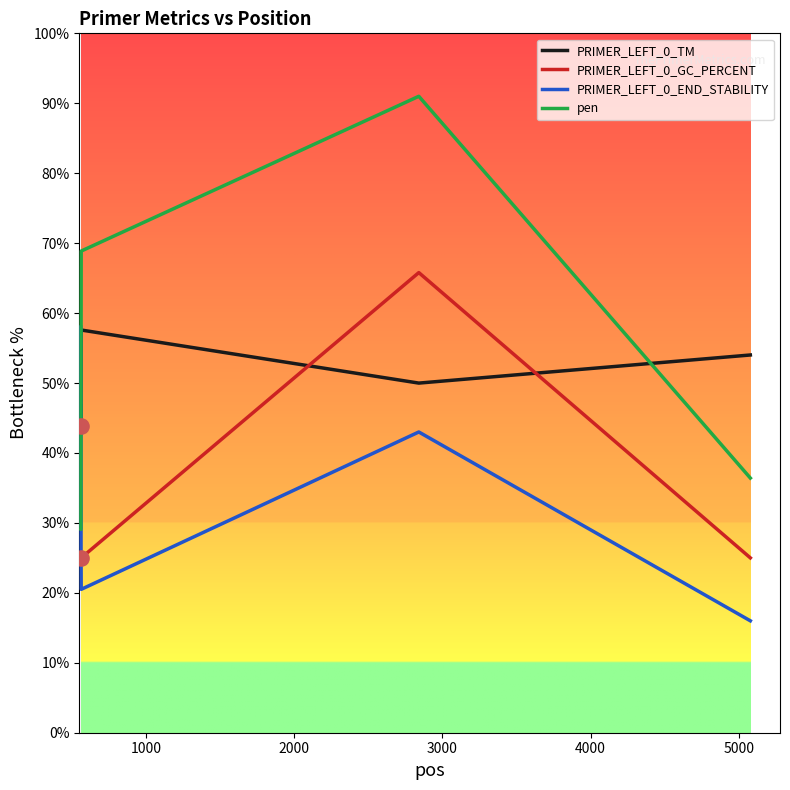

At how many categories does at least one series exceed 68?

2